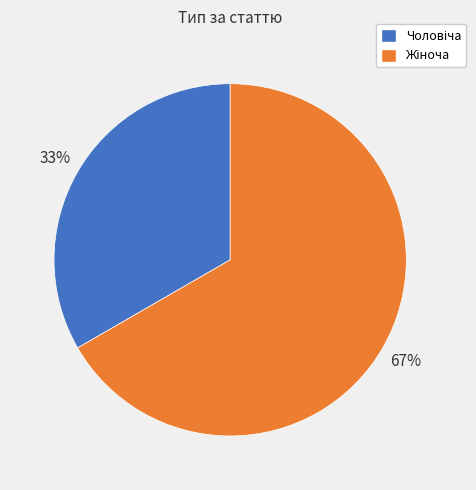

To the nearest percent, what is the average slice percentage?

50%